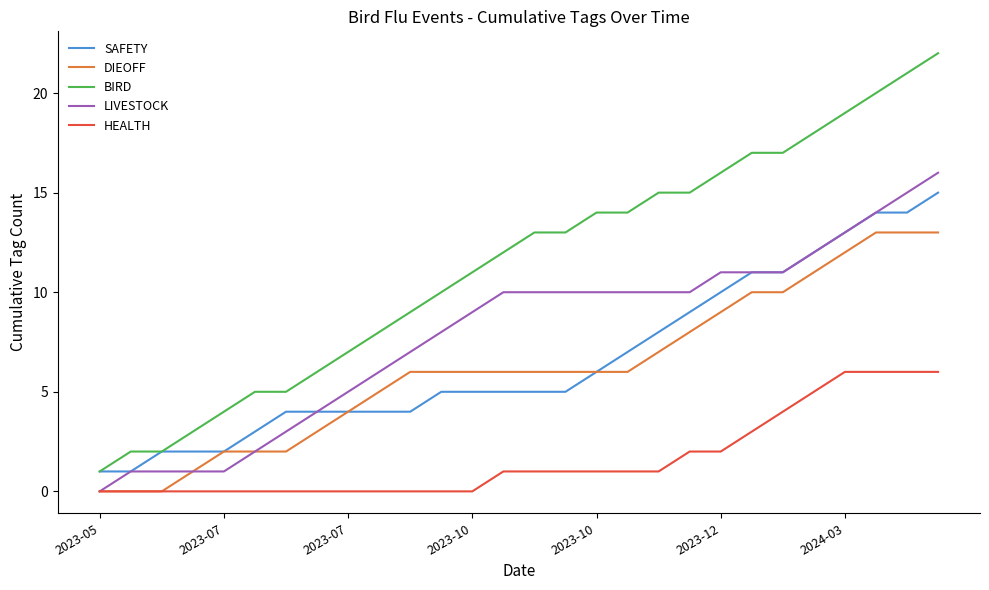

Which series has the largest total across all categories?

BIRD